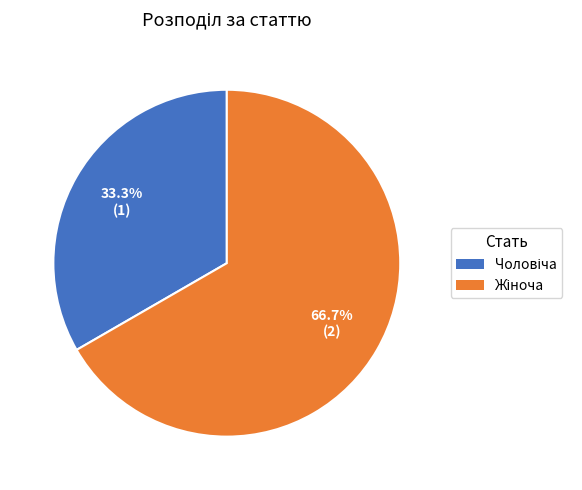

Is there any slice that represents more than half of the pie?

Yes